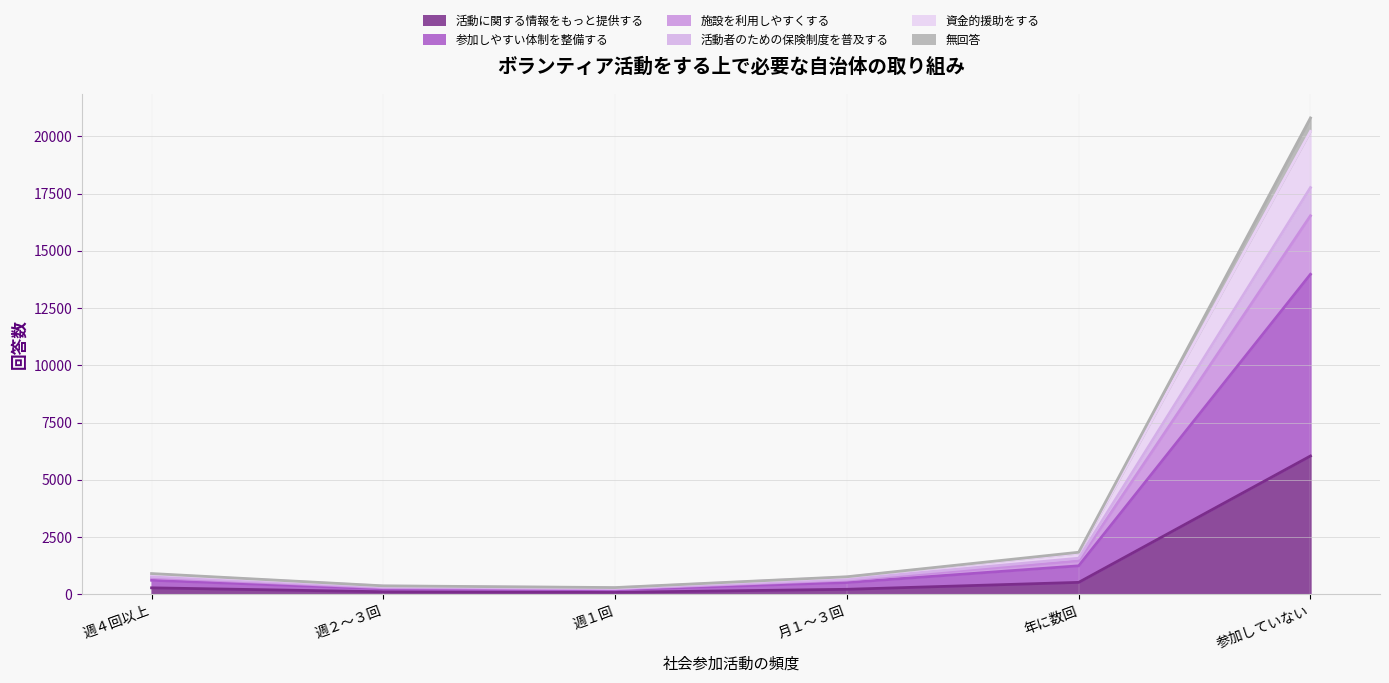

What is the label of the 3rd point from the right?

月１～３回